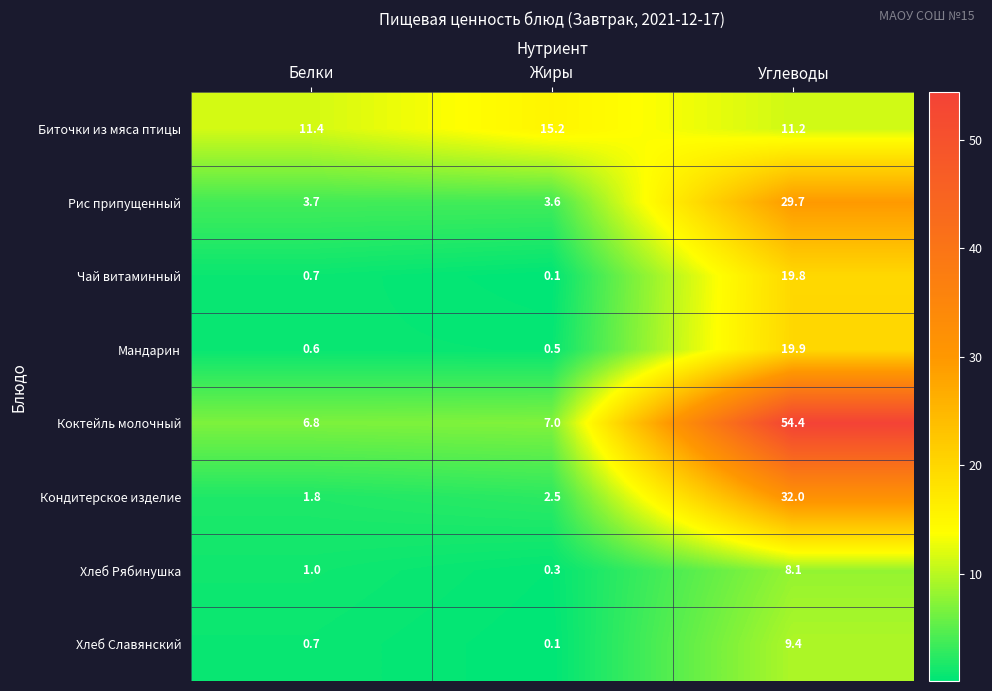

Reading left to right, what are all the values shown in this chart?

Биточки из мяса птицы: Белки=11.4	Жиры=15.2	Углеводы=11.2
Рис припущенный: Белки=3.7	Жиры=3.6	Углеводы=29.7
Чай витаминный: Белки=0.7	Жиры=0.1	Углеводы=19.8
Мандарин: Белки=0.6	Жиры=0.5	Углеводы=19.9
Коктейль молочный: Белки=6.8	Жиры=7.0	Углеводы=54.4
Кондитерское изделие: Белки=1.8	Жиры=2.5	Углеводы=32.0
Хлеб Рябинушка: Белки=1.0	Жиры=0.3	Углеводы=8.1
Хлеб Славянский: Белки=0.7	Жиры=0.1	Углеводы=9.4